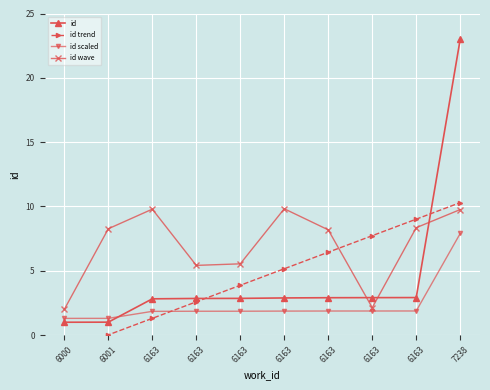

Reading left to right, list all the values displayed in this chart.

id: 1.0	1.0	2.8	2.8	2.9	2.9	2.9	2.9	2.9	23.0
id trend: -1.3	0.0	1.3	2.6	3.9	5.2	6.4	7.7	9.0	10.3
id scaled: 1.3	1.3	1.8	1.9	1.9	1.9	1.9	1.9	1.9	7.9
id wave: 2.0	8.3	9.8	5.4	5.5	9.8	8.2	2.1	8.3	9.8